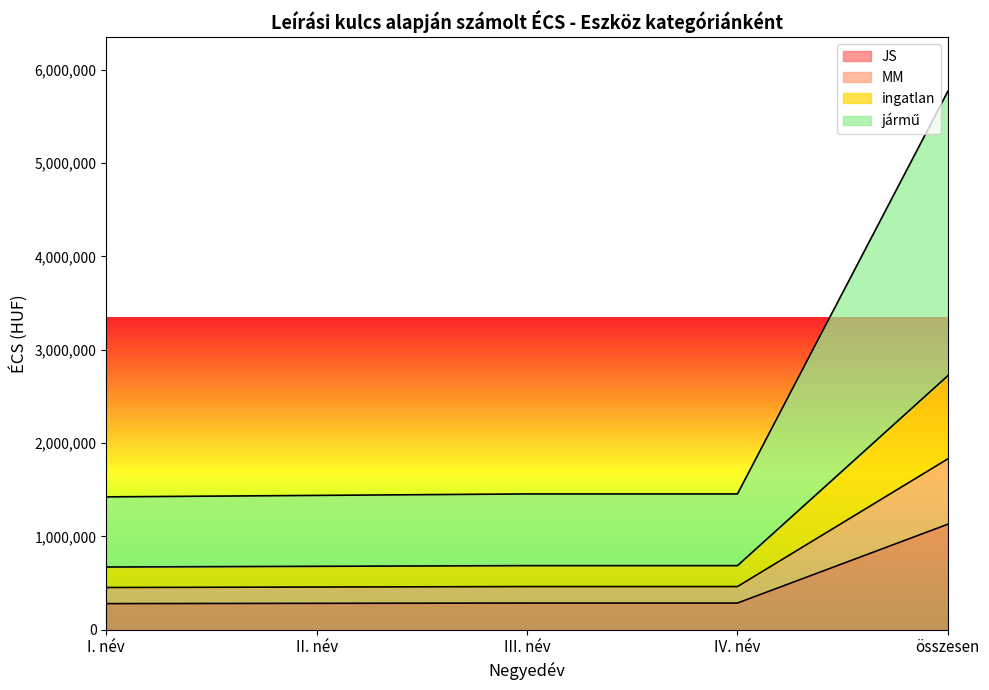

What is the minimum value for JS?

278508